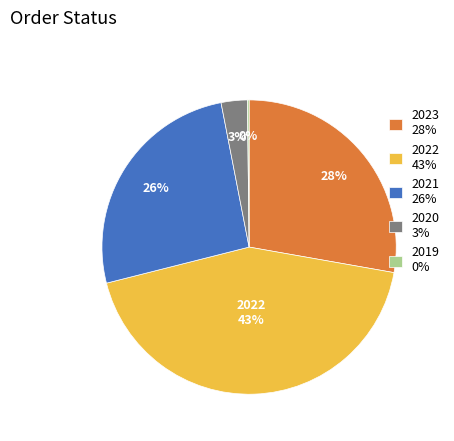

Combined, do 2021 26% and 2020 3% account for over 50%?

No